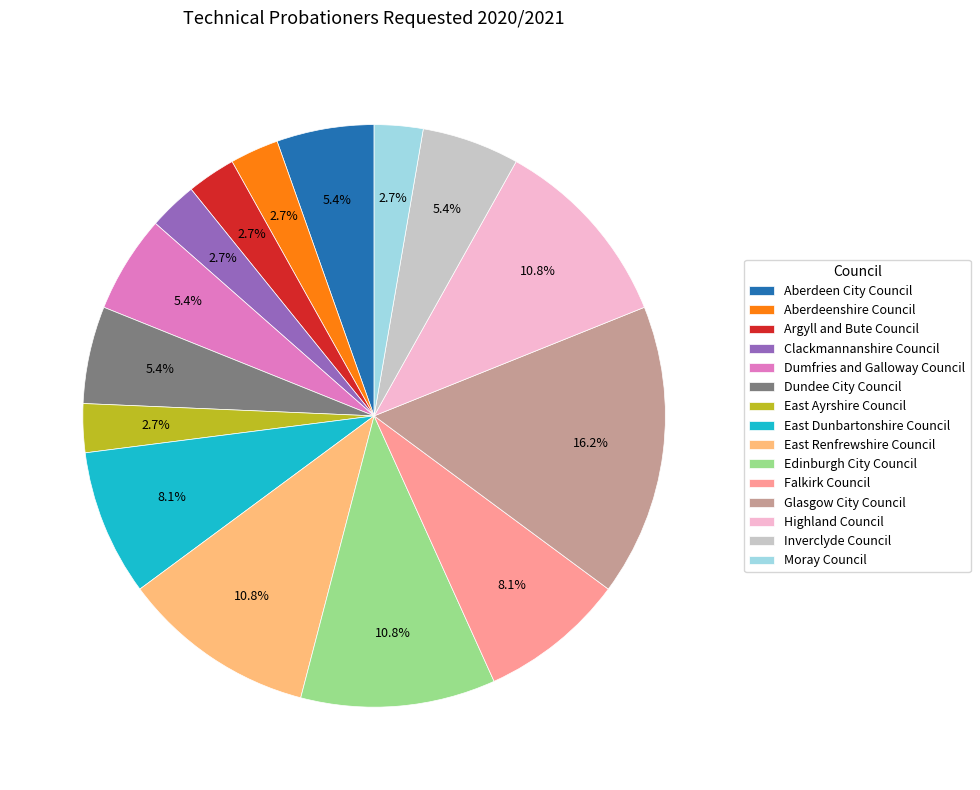

What is the ratio of the value at Argyll and Bute Council to the value at Dumfries and Galloway Council?

0.5